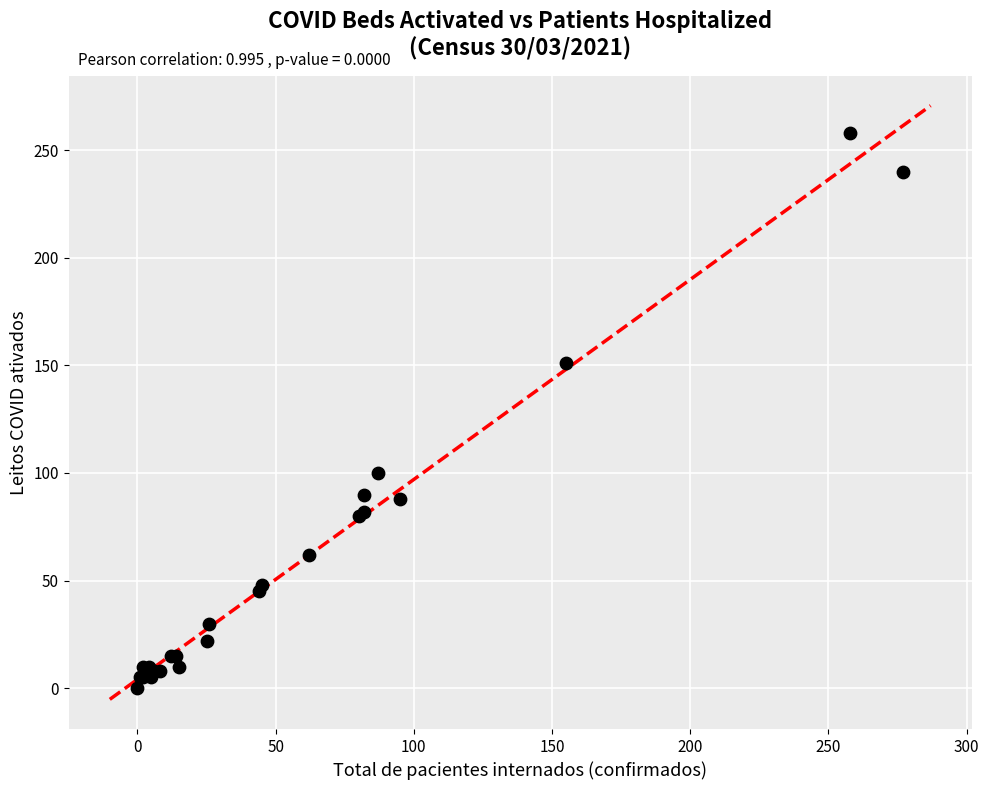

What Y value in the scatter plot is closest to 129?

151